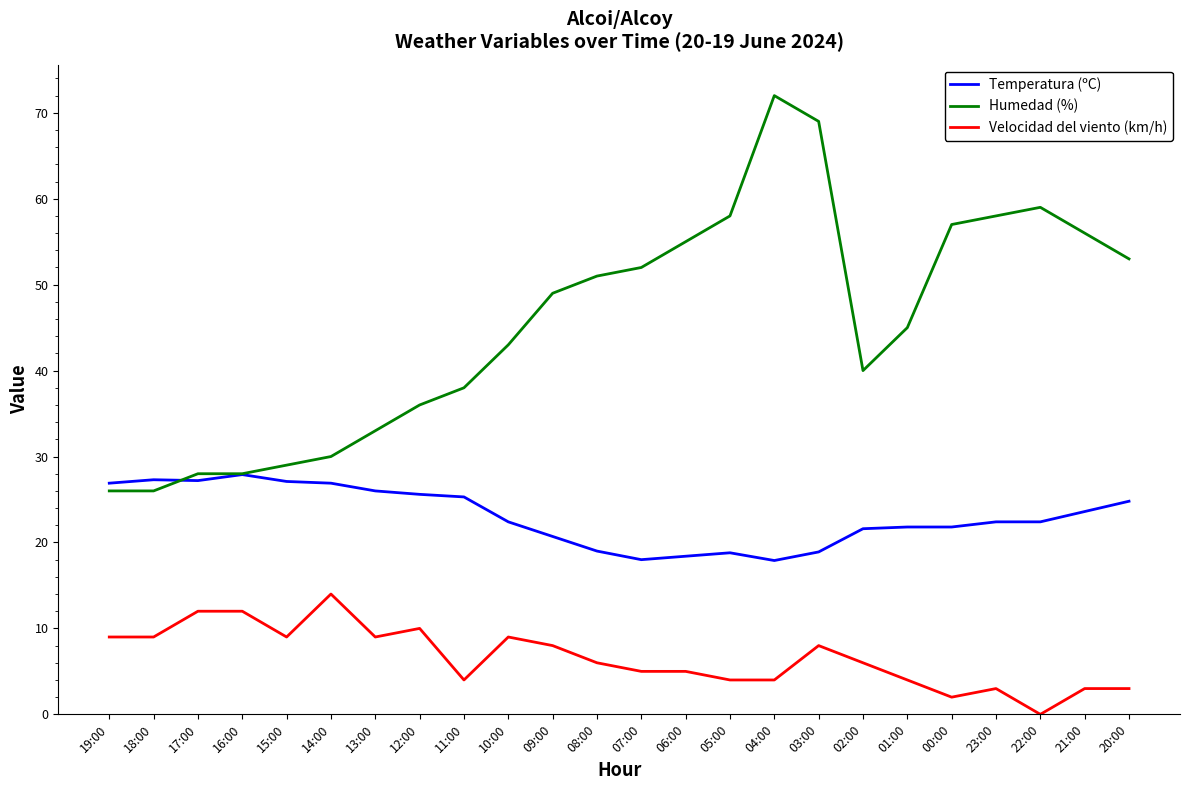

What is the maximum value for Humedad (%)?

72.0